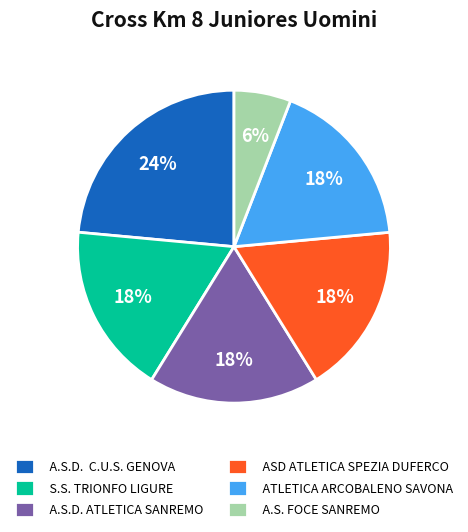

To the nearest percent, what is the combined percentage of A.S. FOCE SANREMO and S.S. TRIONFO LIGURE?

24%